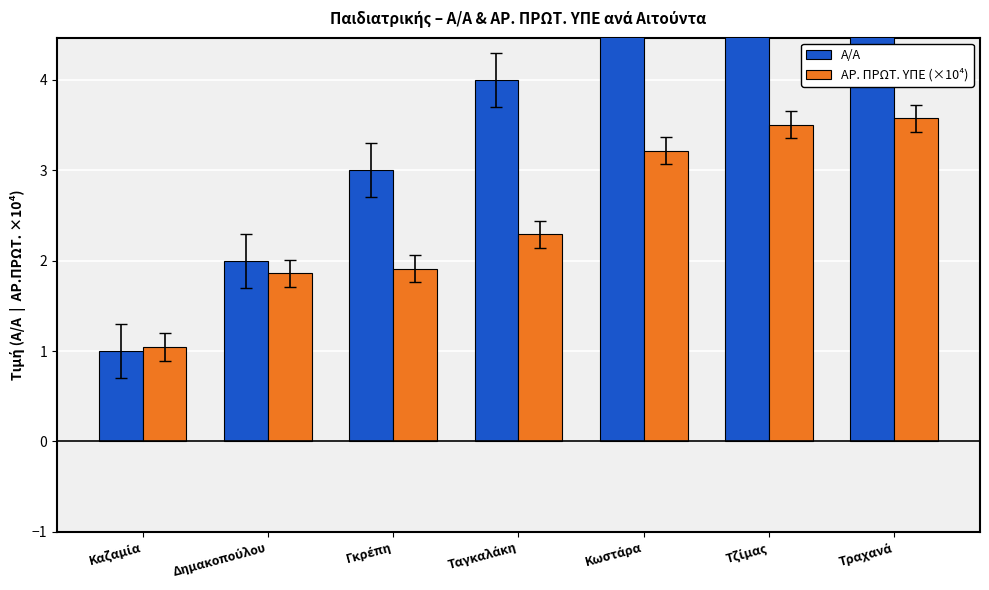

Count the Α/Α values in the range 2 to 6.

5